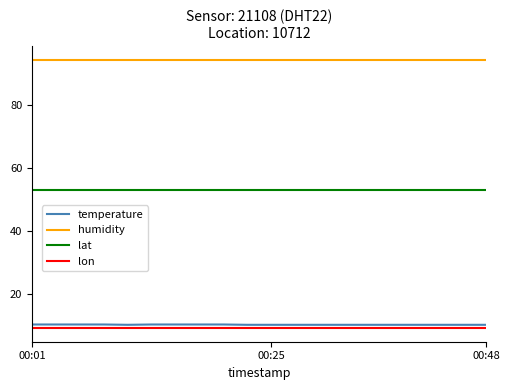

True or false: lat and temperature intersect in this chart.

False